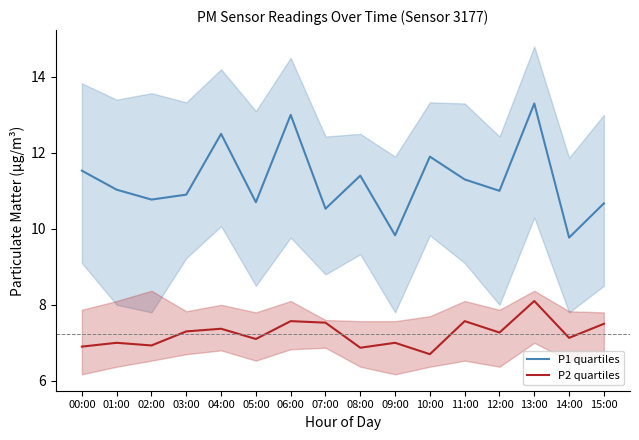

Which series changed the most between 03:00 and 09:00?

P1_lower